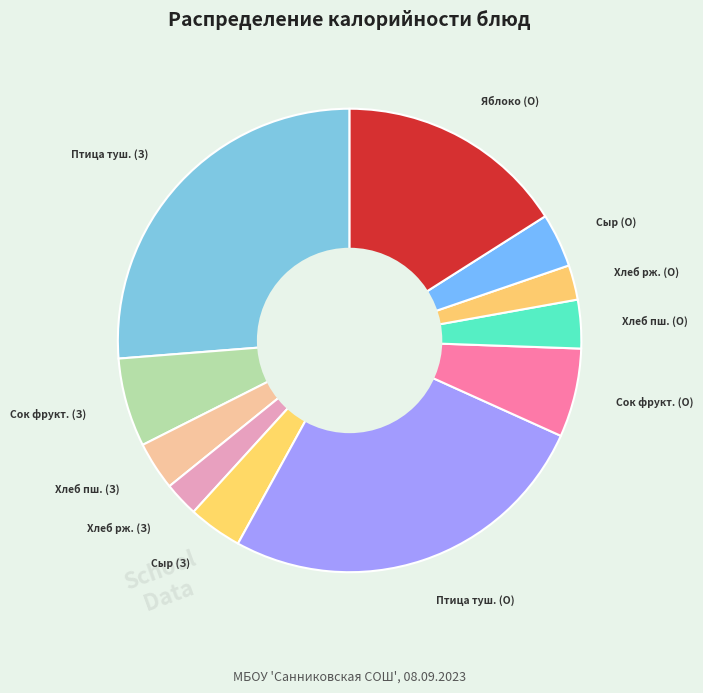

Count the number of slices in the pie.

11